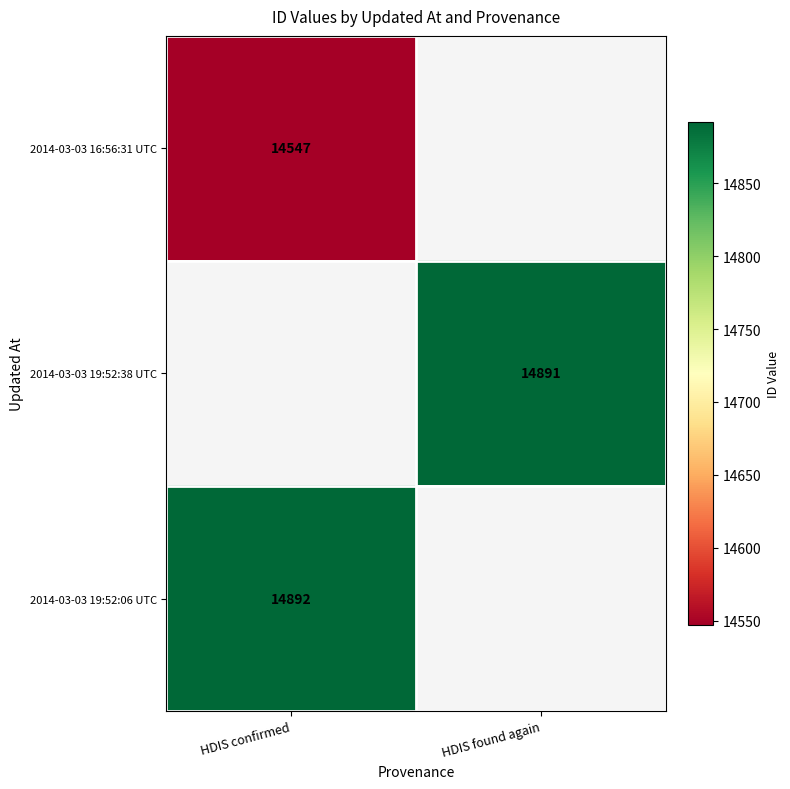

Which label corresponds to the largest value in the chart?

HDIS confirmed